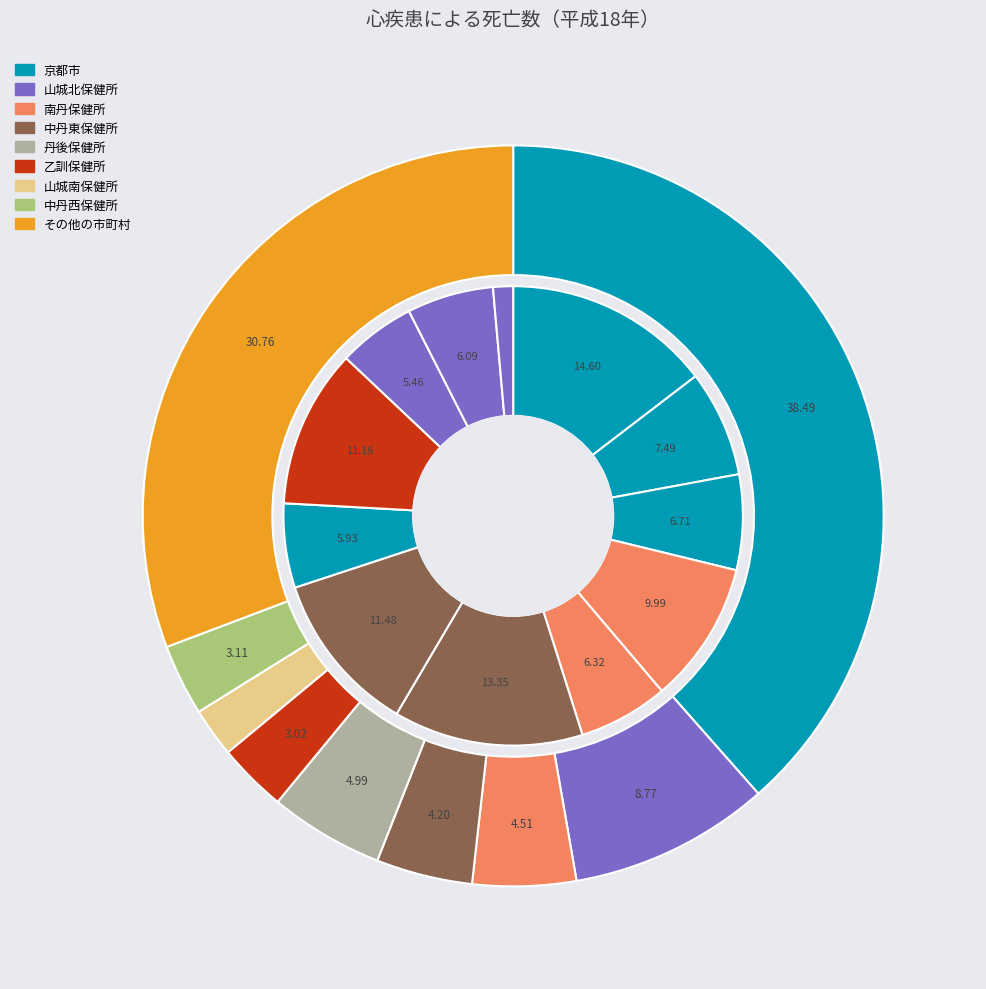

Count the number of slices in the pie.

9